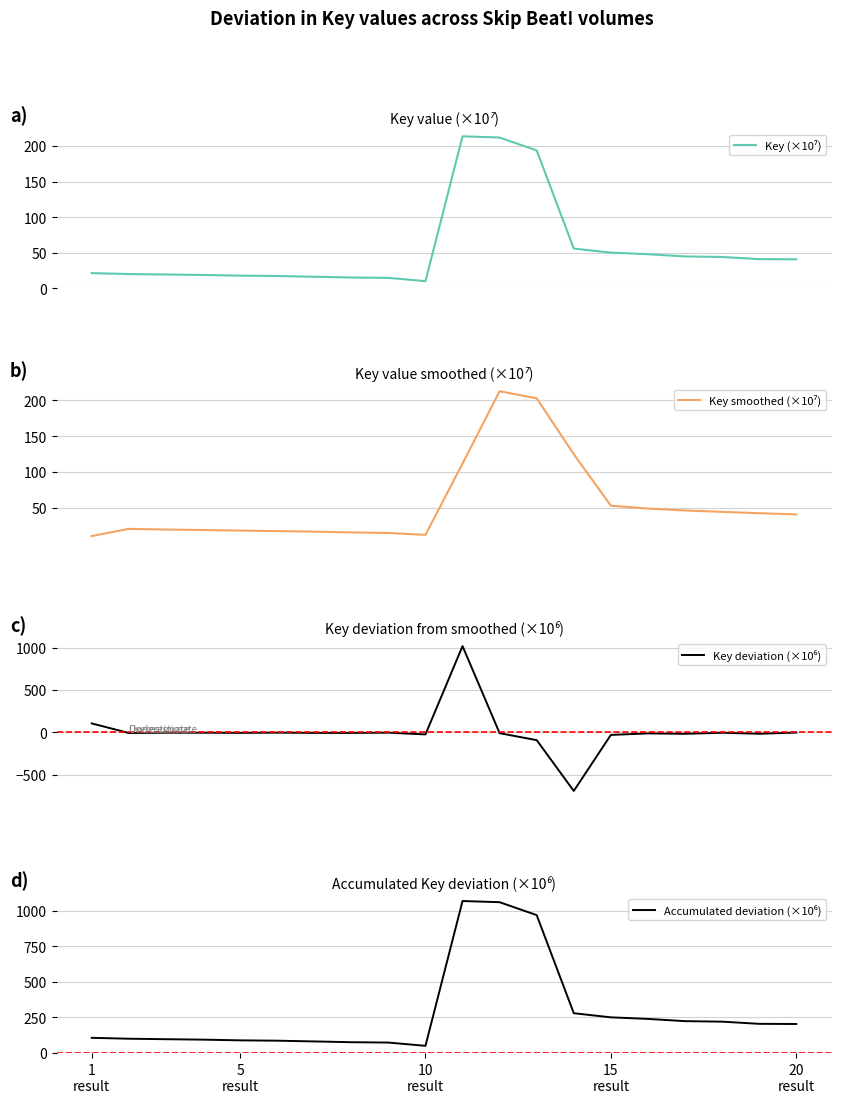

True or false: Key smoothed (×10⁷) and Key deviation (×10⁶) cross at least once.

True